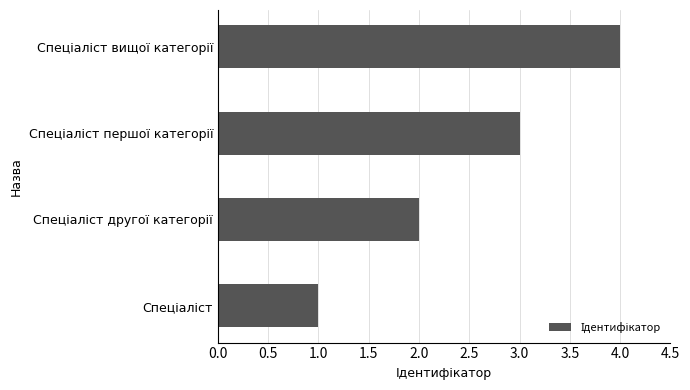

What is the maximum value shown in the chart?

4